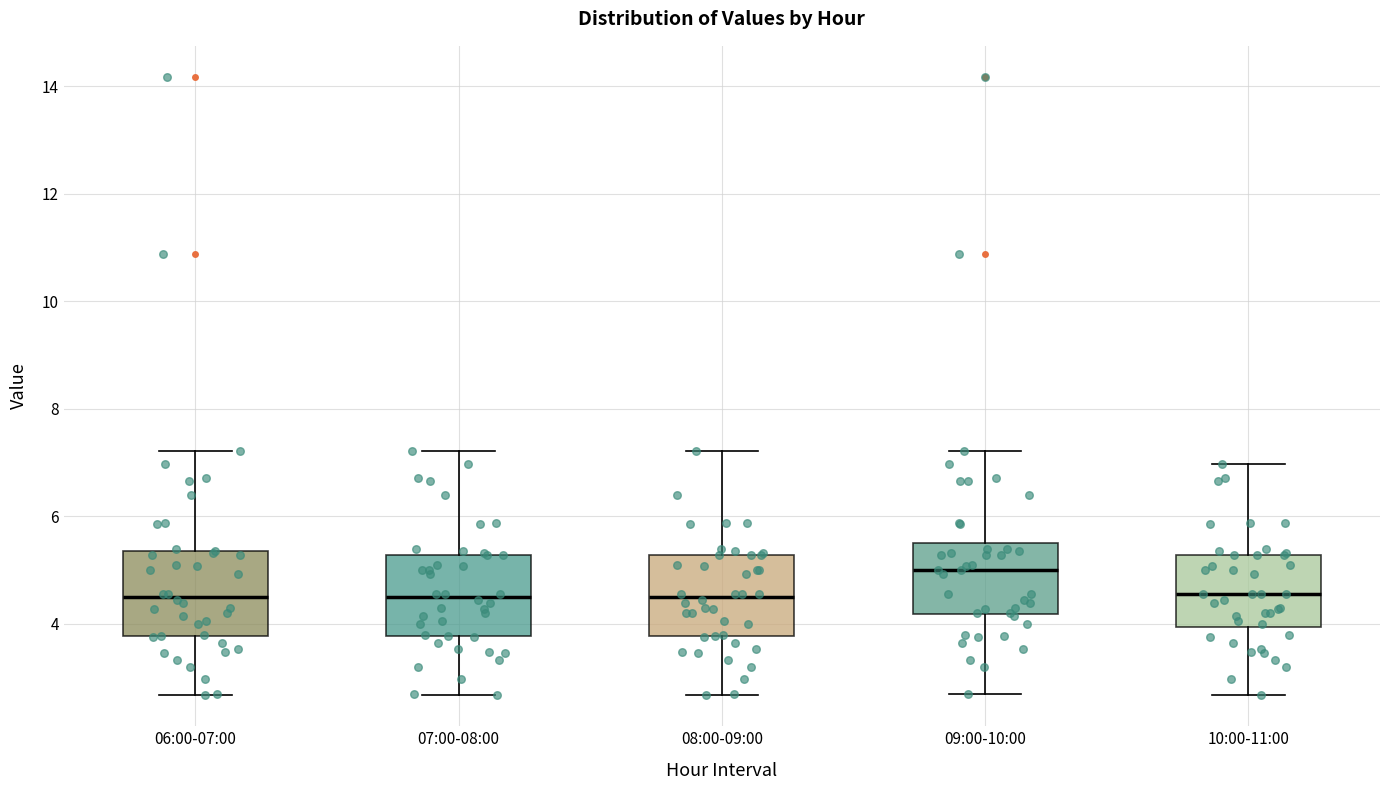

Reading left to right, transcribe this box plot: for each box, give where its median line is, the range the box spans, and where its two whiskers end, as read against the y-axis. The values are not printed on the chart, so give them approximately, as read against the axis.

06:00-07:00: median 4.6, box 3.8 to 5.4, whiskers 2.6 to 7.2
07:00-08:00: median 4.6, box 3.8 to 5.2, whiskers 2.6 to 7.2
08:00-09:00: median 4.6, box 3.8 to 5.2, whiskers 2.6 to 7.2
09:00-10:00: median 5.0, box 4.2 to 5.6, whiskers 2.8 to 7.2
10:00-11:00: median 4.6, box 4.0 to 5.2, whiskers 2.6 to 7.0